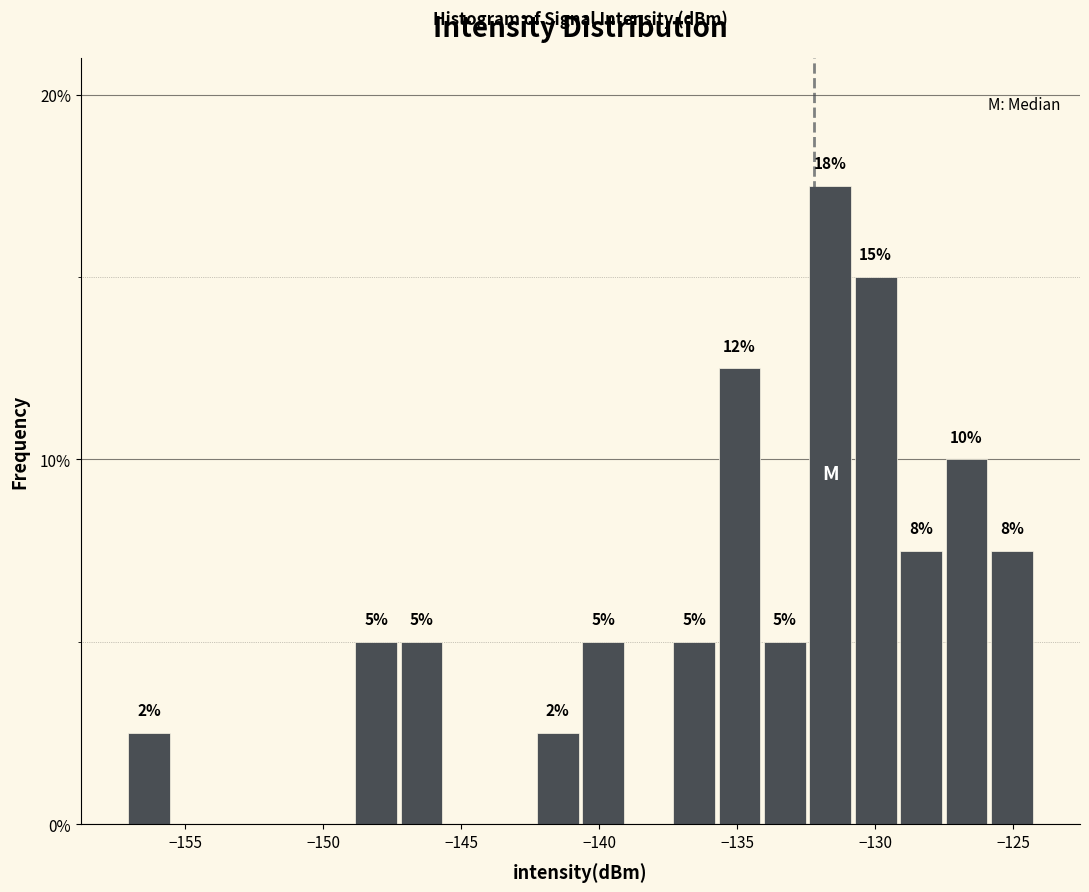

Read against the x-axis, roughly where is the centre of the tallest bar?

-131.5